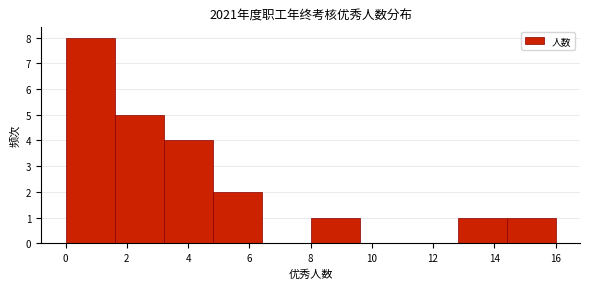

Reading left to right, transcribe this chart: for each bar, give the range it covers on the x-axis and its height. The values are not printed on the chart, so give them approximately, as read against the axis.

0.0 to 1.6: 8
1.6 to 3.2: 5
3.2 to 4.8: 4
4.8 to 6.4: 2
6.4 to 8.0: 0
8.0 to 9.6: 1
9.6 to 11.2: 0
11.2 to 12.8: 0
12.8 to 14.4: 1
14.4 to 16.0: 1